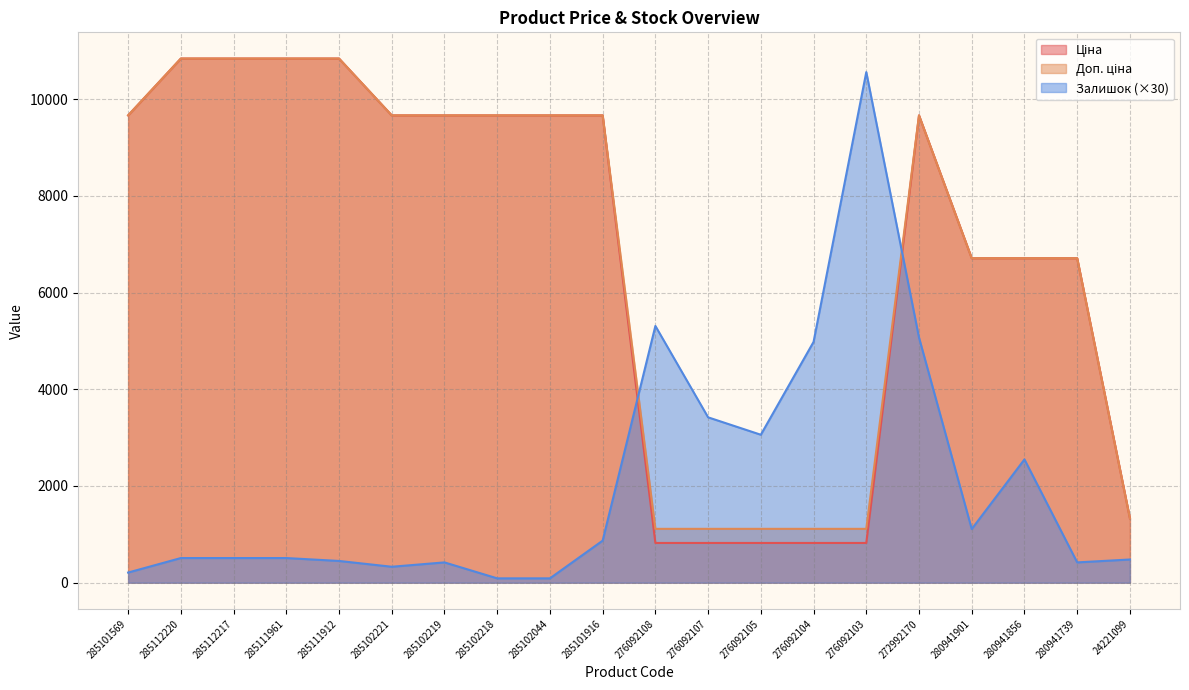

What is the maximum value for Доп. ціна?

10840.1